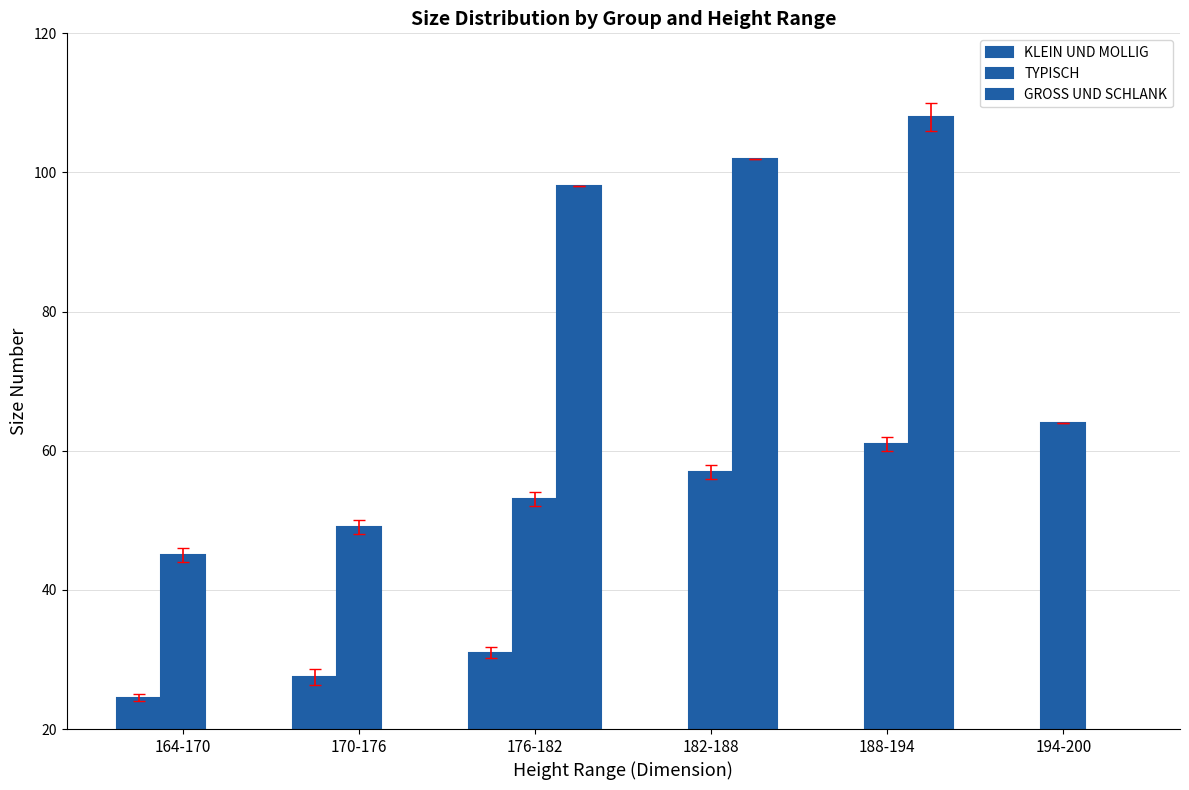

How many positive values does the KLEIN UND MOLLIG series have?

3